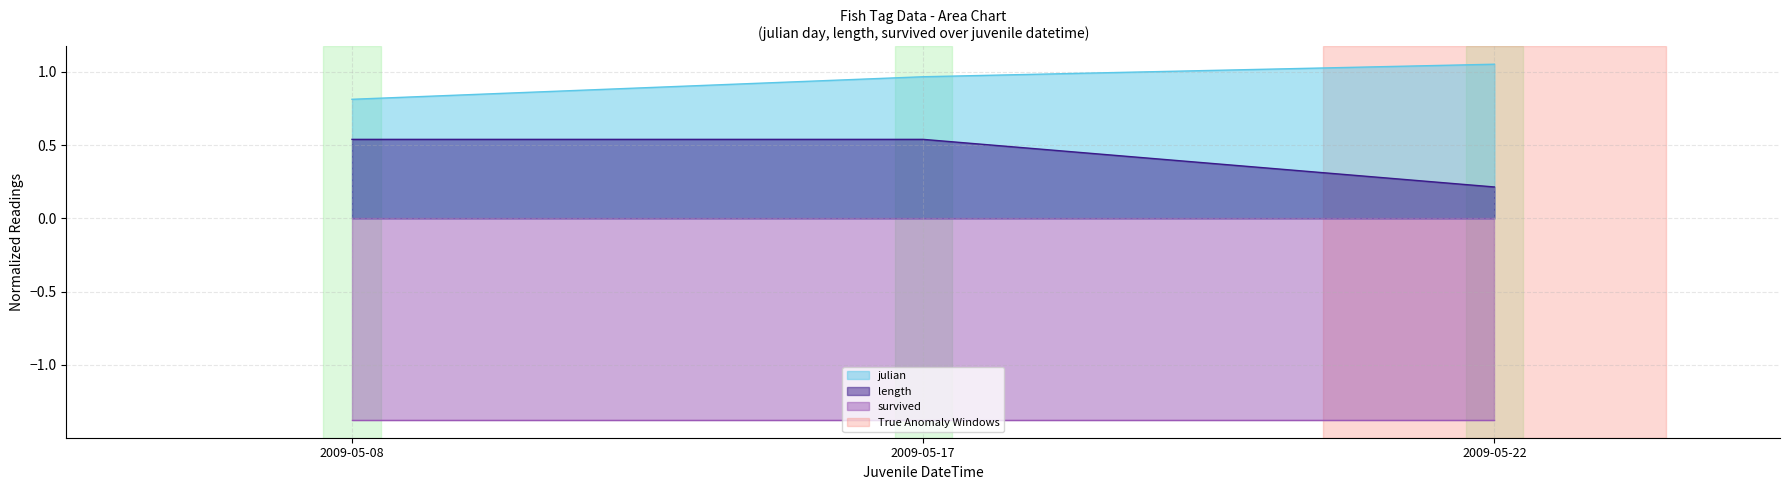

What is the value of the length point at the 2nd from the left?

0.5